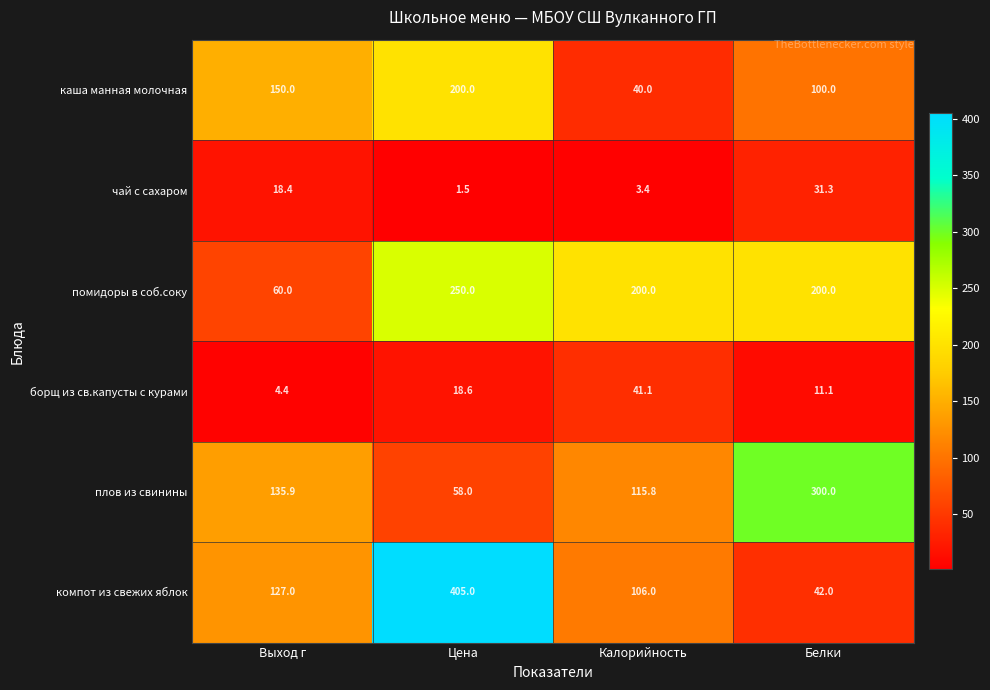

What is the maximum value shown in the chart?

405.0